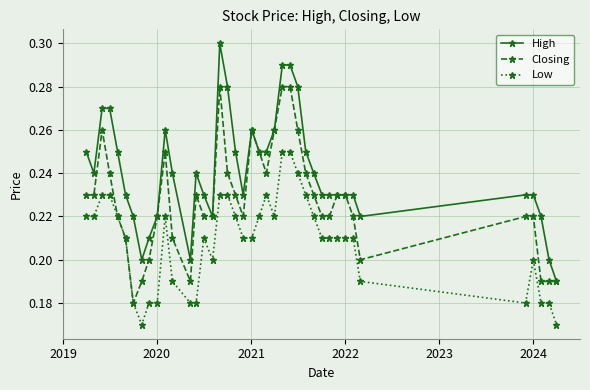

How many lines are shown in the chart?

3